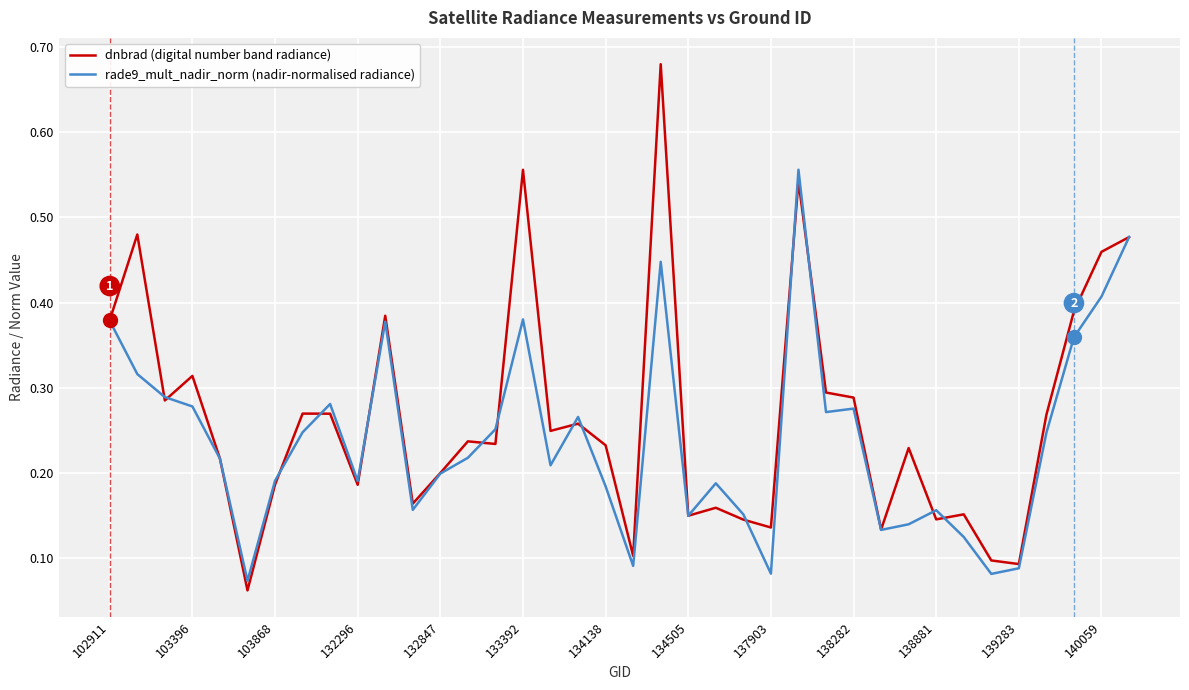

List the series in order of their peak value, lowest first.

rade9_mult_nadir_norm (nadir-normalised radiance), dnbrad (digital number band radiance)